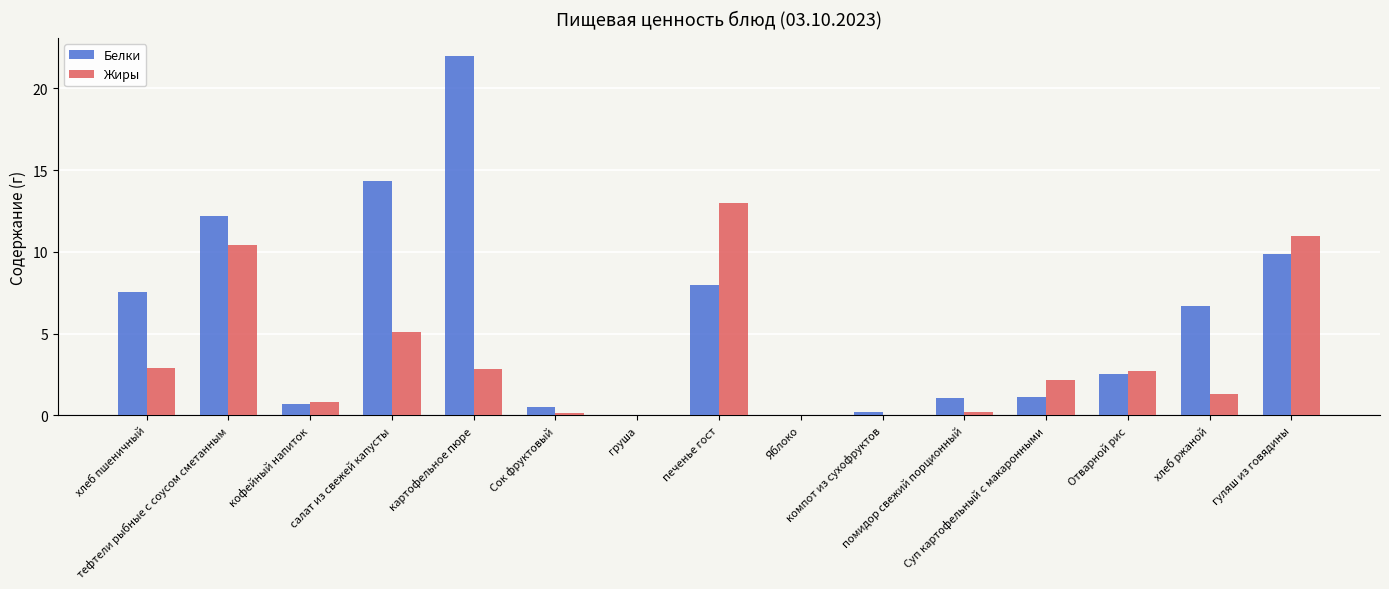

Is it true that Белки equals 4.3 at хлеб ржаной?

False